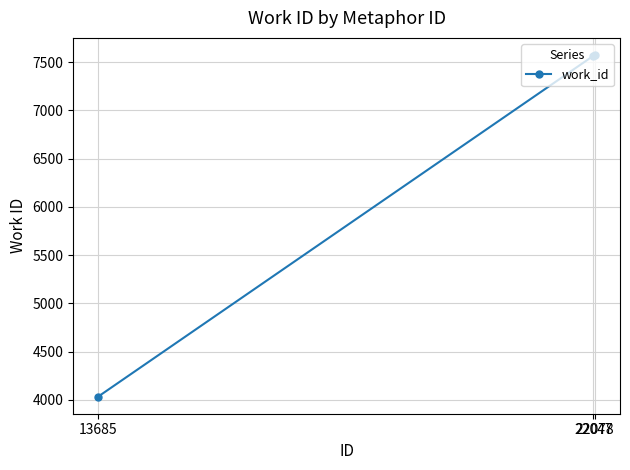

What is the change in value from 13685 to 22078?

+3541